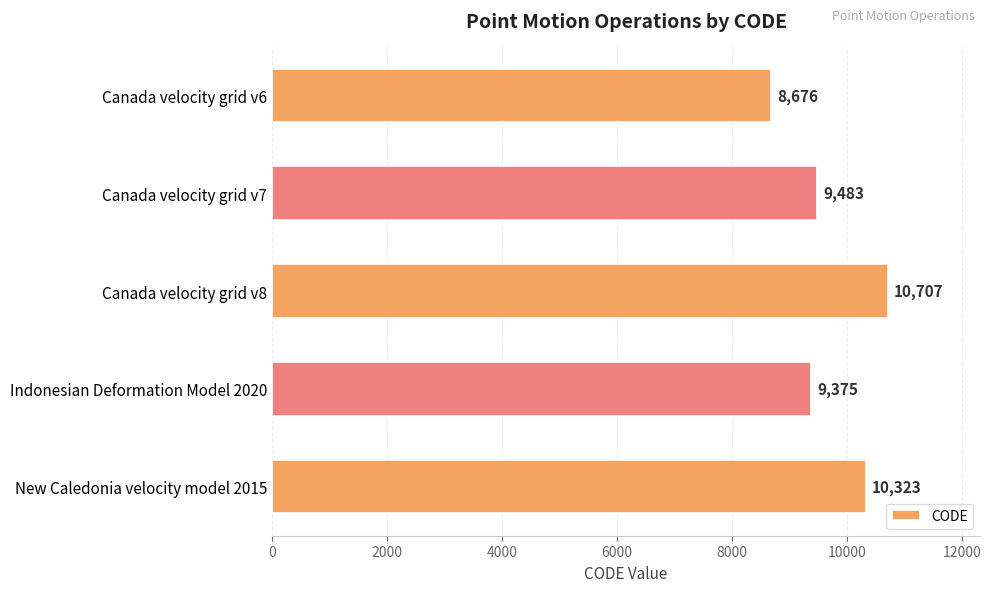

List the labels in order of value, largest first.

Canada velocity grid v8, New Caledonia velocity model 2015, Canada velocity grid v7, Indonesian Deformation Model 2020, Canada velocity grid v6